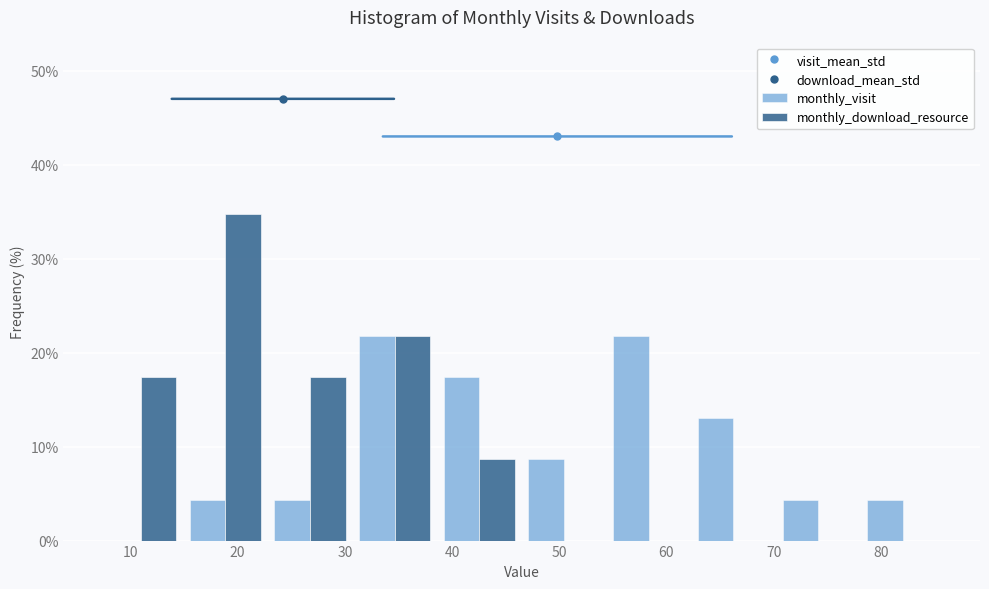

What is the height of the monthly_visit bar covering 46.5 to 54.4 on the x-axis? Neither the bar edges nor the heights are printed on the chart, so give them approximately, as read against the axes.

9